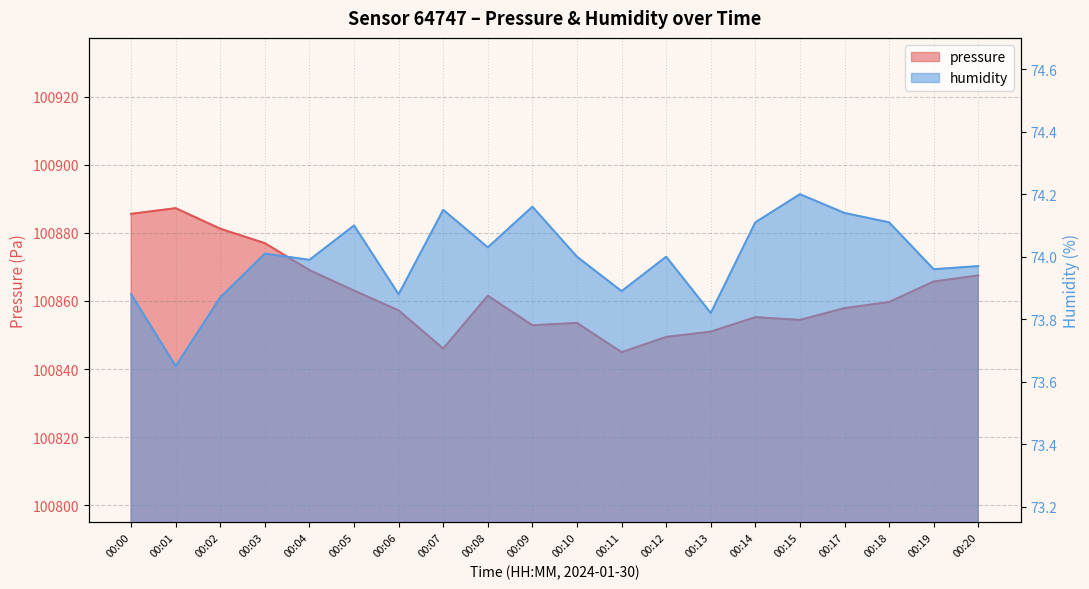

Rank the series at 00:08 from lowest to highest value.

humidity, pressure